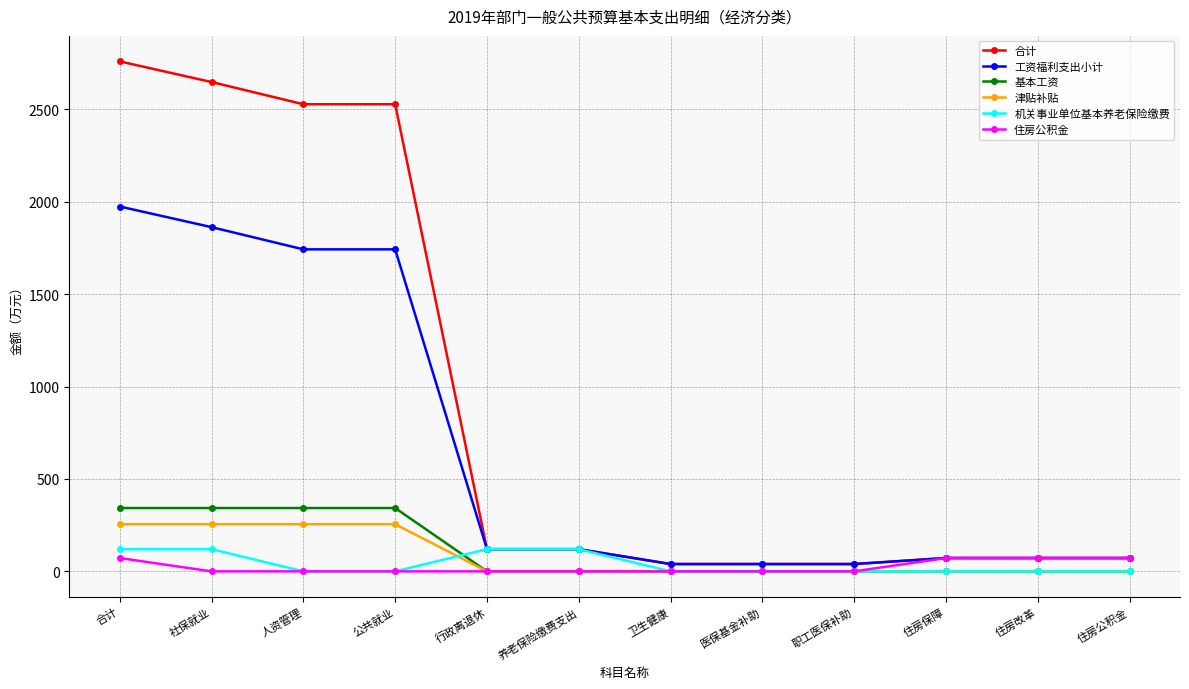

The value of 基本工资 at 职工医保补助 is 0.0. True or false?

True